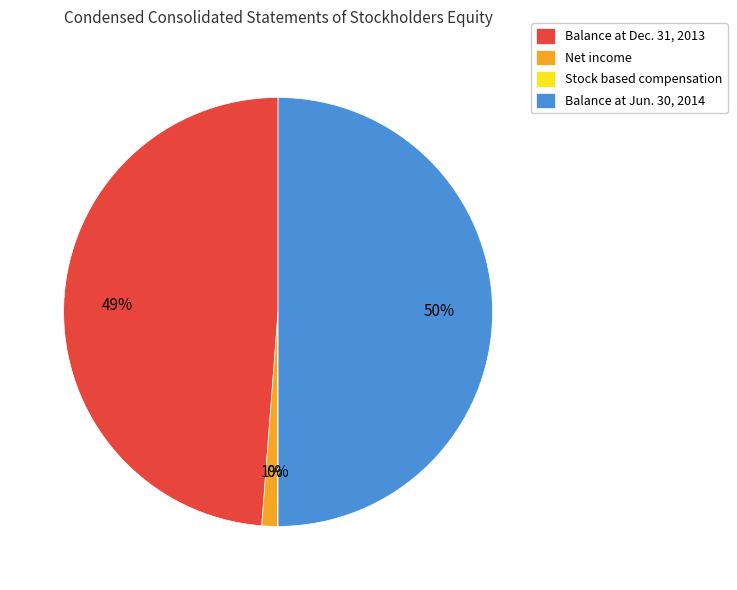

Is the sum of Balance at Dec. 31, 2013 and Balance at Jun. 30, 2014 greater than half?

Yes